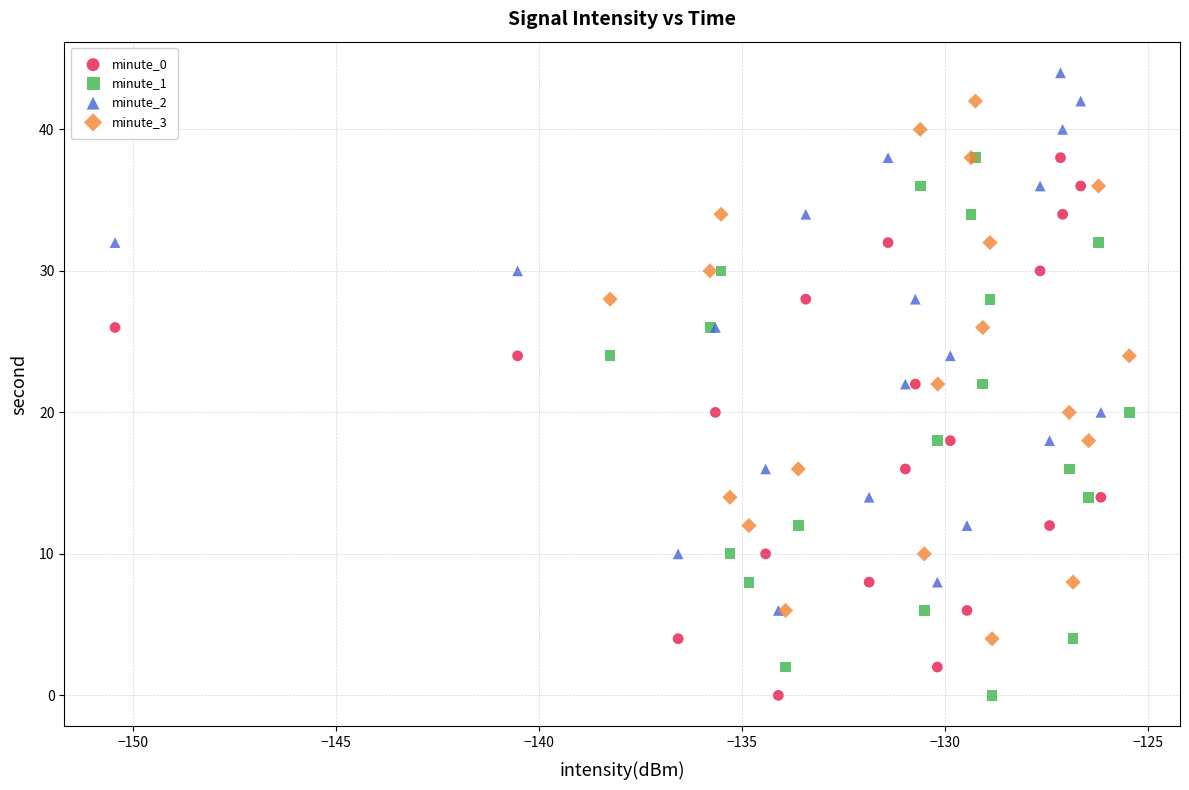

Which series reaches the maximum Y coordinate?

minute_2